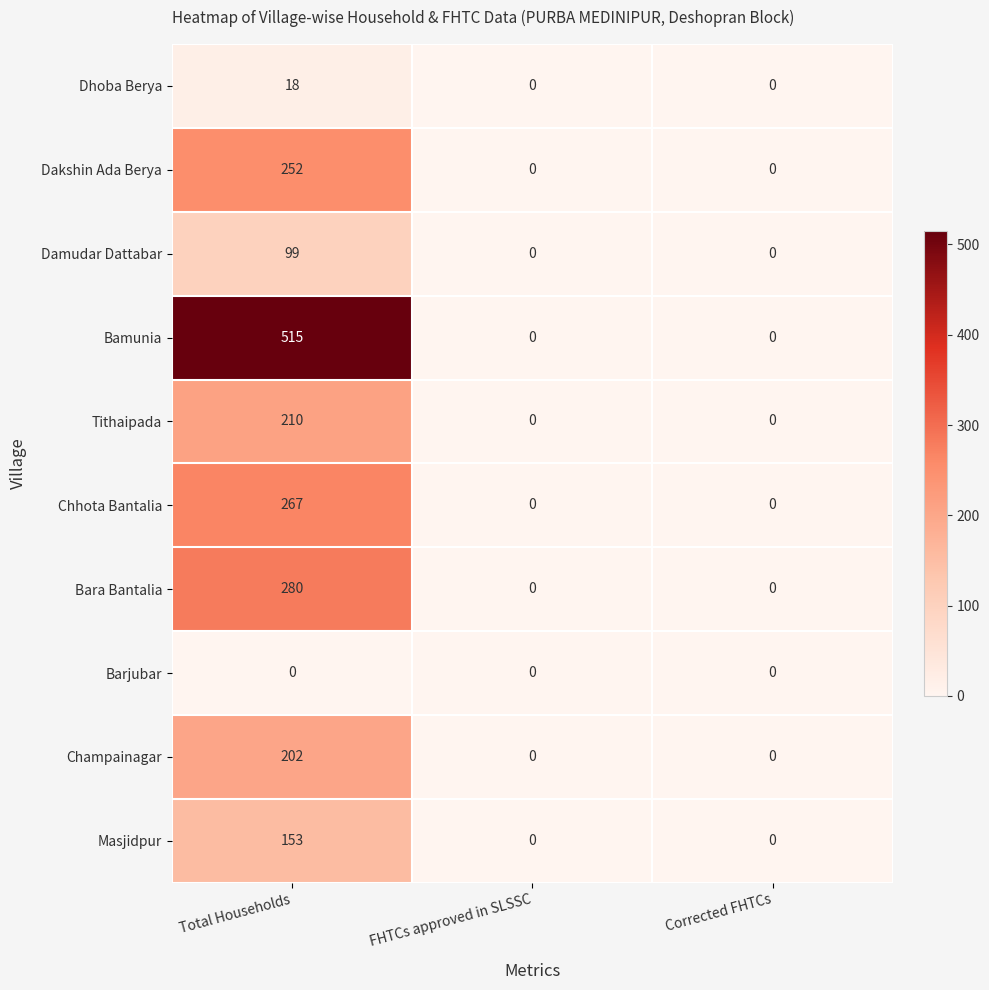

Reading left to right, what are all the values shown in this chart?

Dhoba Berya: 18	0	0
Dakshin Ada Berya: 252	0	0
Damudar Dattabar: 99	0	0
Bamunia: 515	0	0
Tithaipada: 210	0	0
Chhota Bantalia: 267	0	0
Bara Bantalia: 280	0	0
Barjubar: 0	0	0
Champainagar: 202	0	0
Masjidpur: 153	0	0